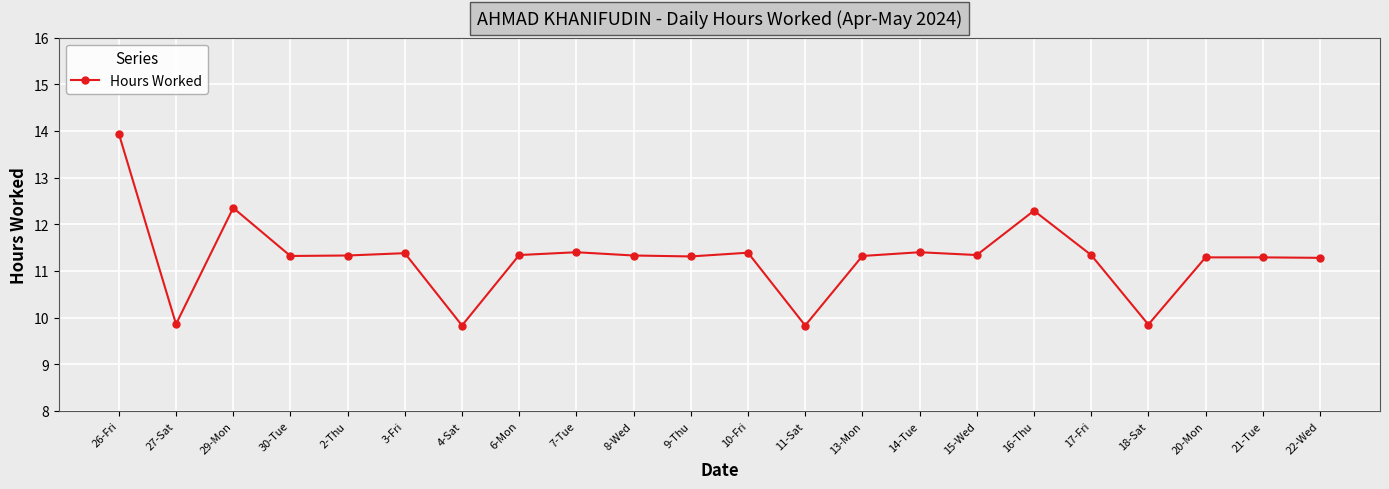

How many lines are shown in the chart?

1